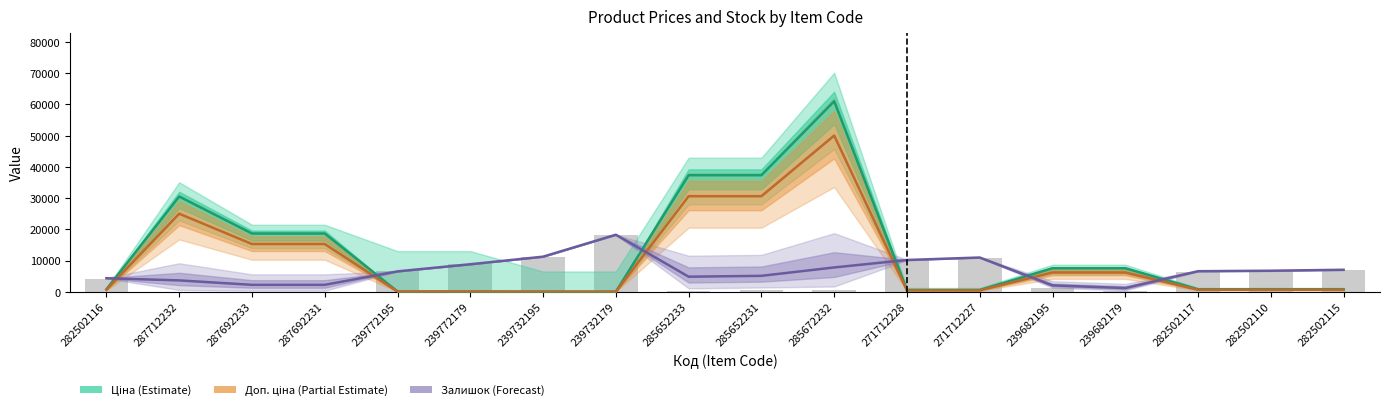

Which has a higher value, 287692231 or 239732179?

287692231